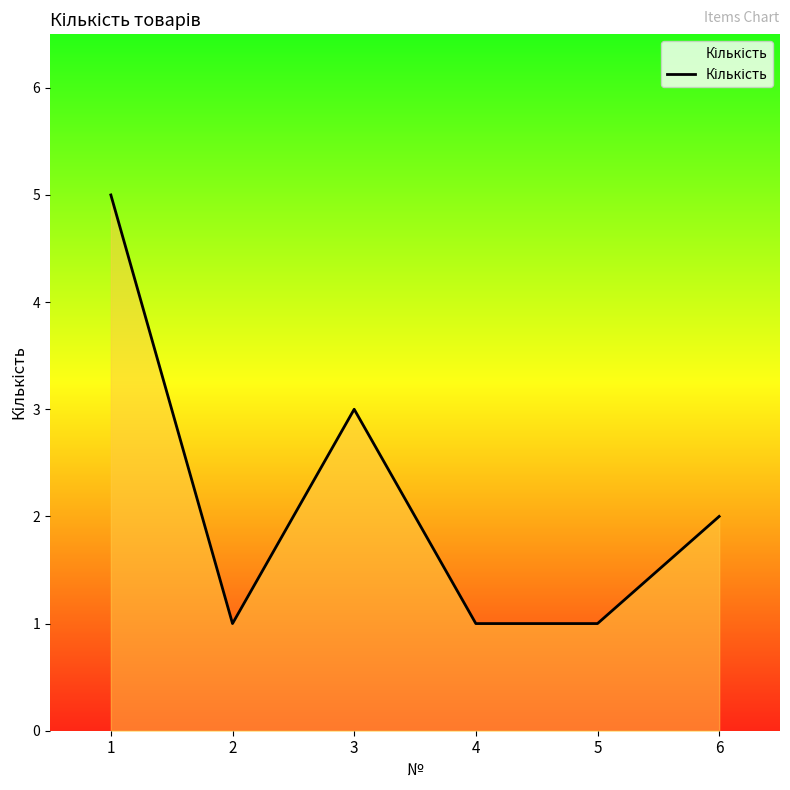

Does the chart display data point markers on the line(s)?

No